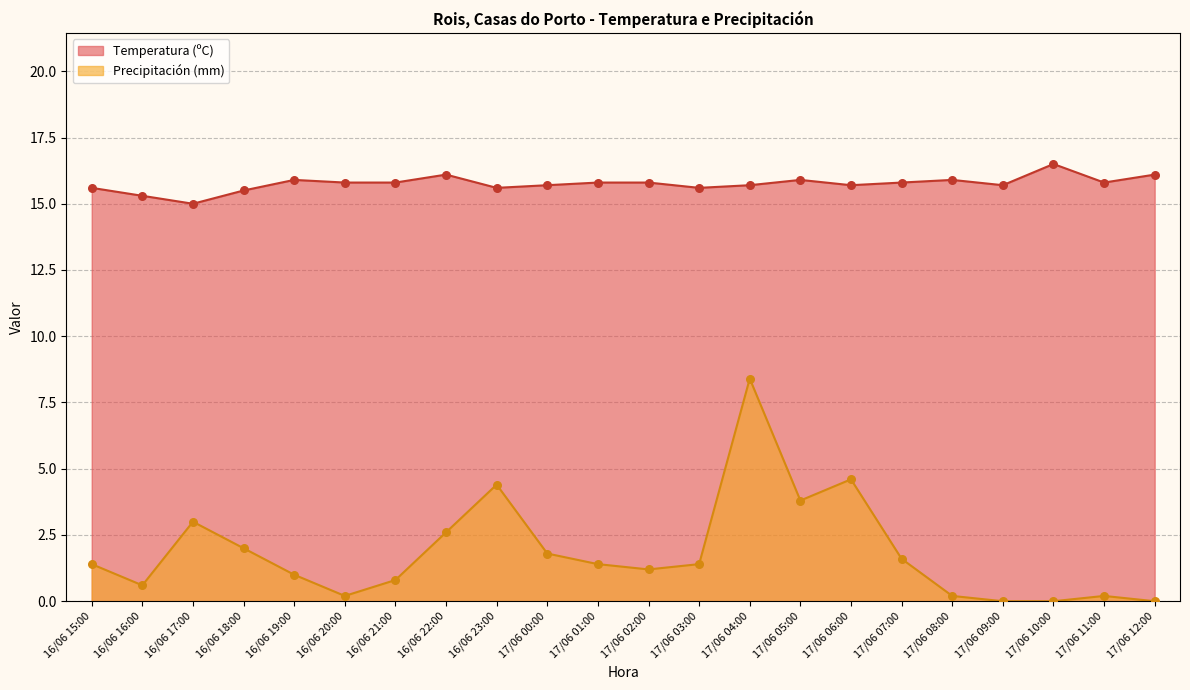

Which series has the widest spread of Y values?

Precipitación (mm)